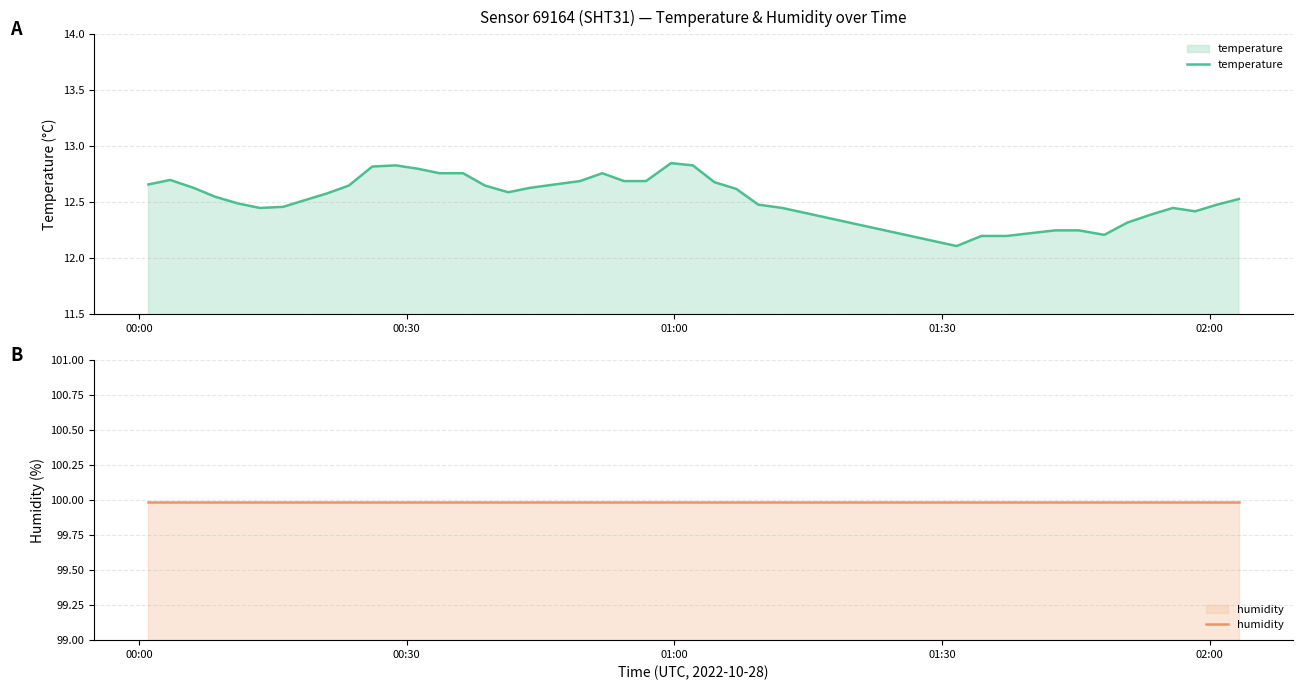

List the series in order of their peak value, highest first.

humidity, temperature